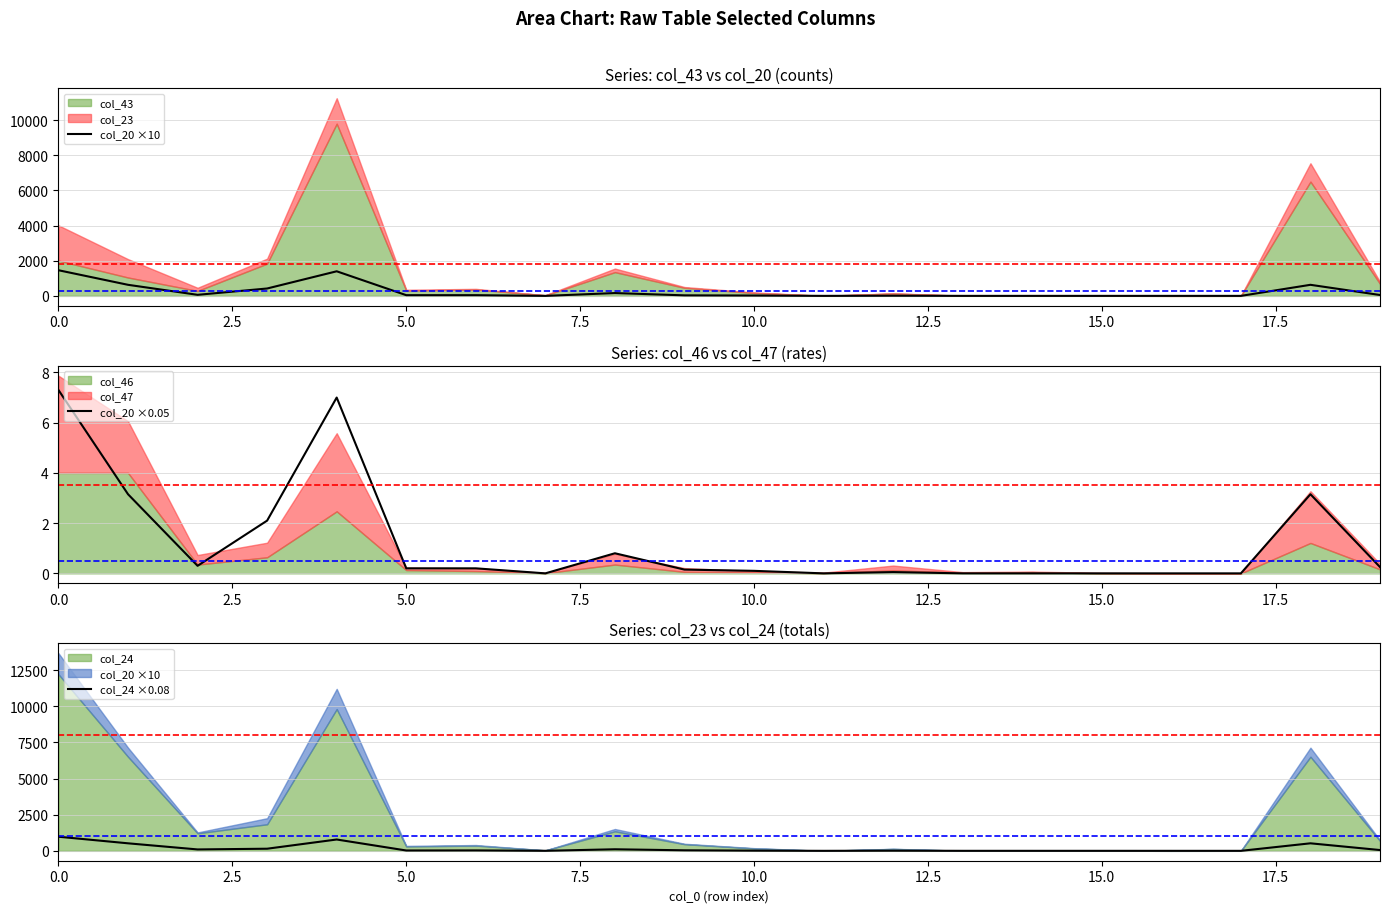

Reading left to right, extract all data points from this chart.

col_20 ×10: 1460.0	630.0	60.0	420.0	1400.0	40.0	40.0	0.0	160.0	30.0	20.0	0.0	10.0	0.0	0.0	0.0	0.0	0.0	630.0	50.0
col_20 ×0.05: 7.3	3.2	0.3	2.1	7.0	0.2	0.2	0.0	0.8	0.2	0.1	0.0	0.1	0.0	0.0	0.0	0.0	0.0	3.2	0.2
col_24 ×0.08: 976.7	520.4	97.1	147.0	784.2	24.2	29.0	2.7	108.1	36.8	13.4	0.2	10.5	0.8	0.7	0.6	0.0	0.2	520.4	55.1